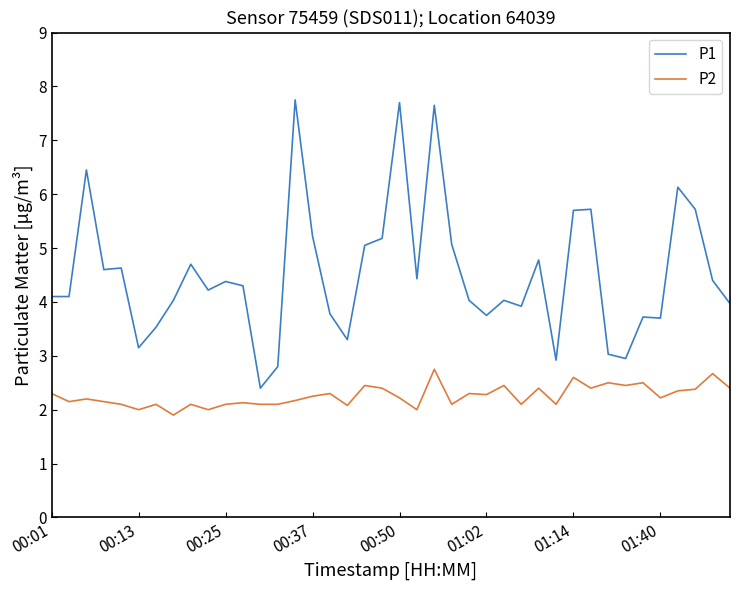

Does the chart have visible grid lines?

No